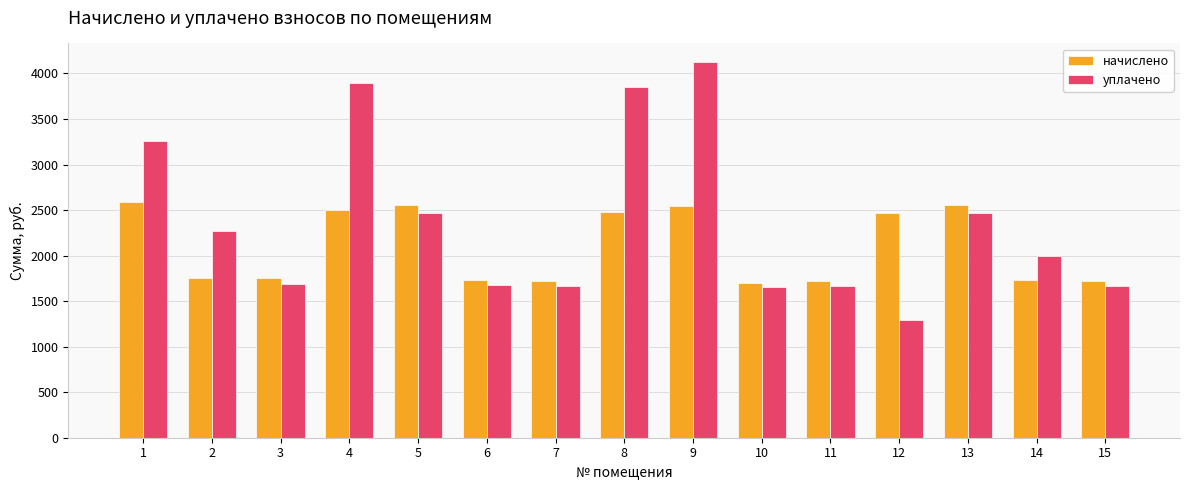

How many distinct data groups are displayed?

2